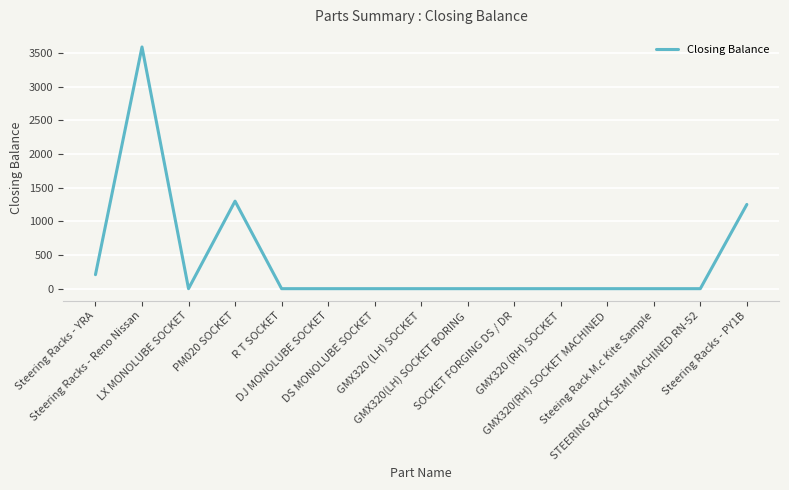

Reading right to left, what are all the values shown in this chart?

1251	0	0	0	0	0	0	0	0	0	0	1300	0	3590	208